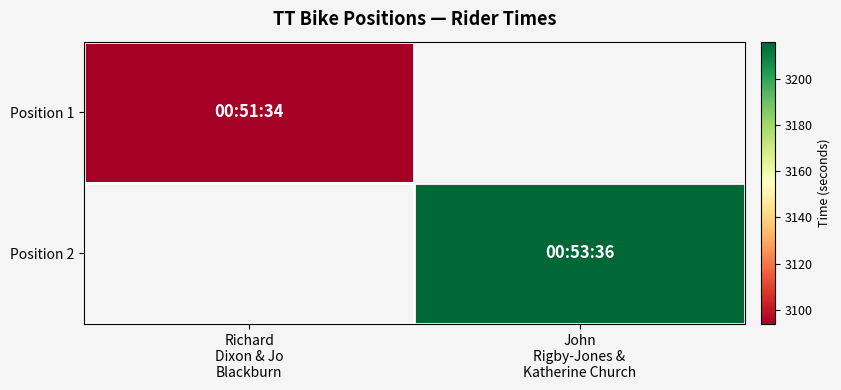

At how many categories does at least one series exceed 3162?

1